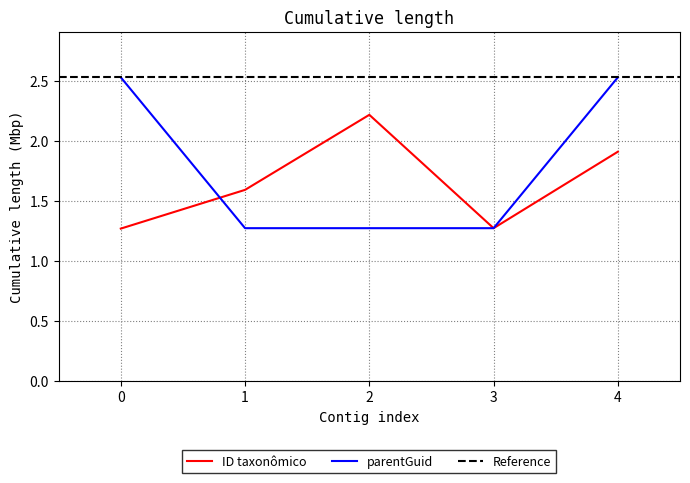

What is the approximate value of ID taxonômico at 2?

2.2